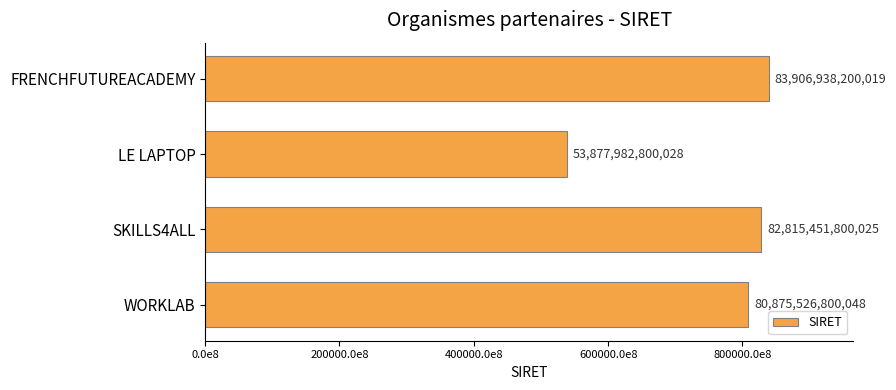

What is the sum of all values?

301475899600120